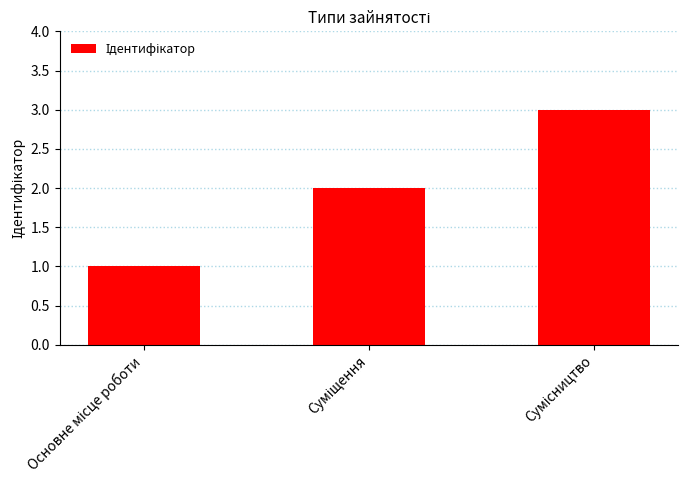

What is the value of the 2nd bar from the left?

2